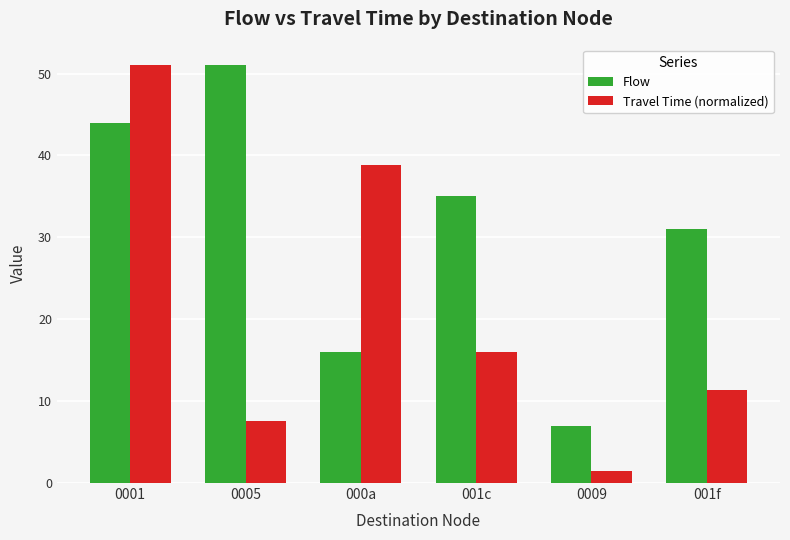

What are all the series names shown in the legend?

Flow, Travel Time (normalized)